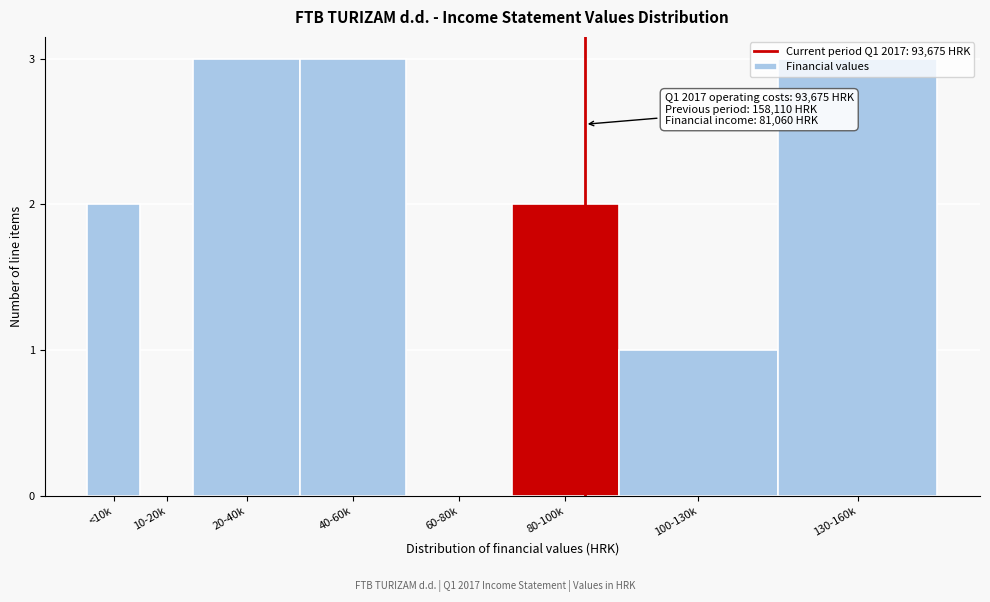

What is the maximum value shown in the chart?

3